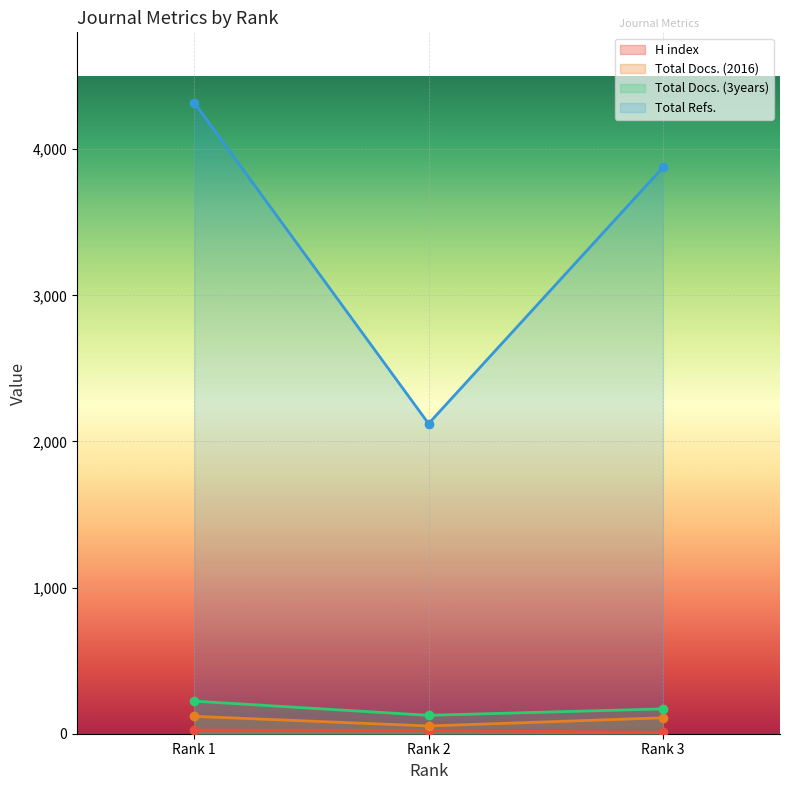

Which series has the largest total across all categories?

Total Refs.